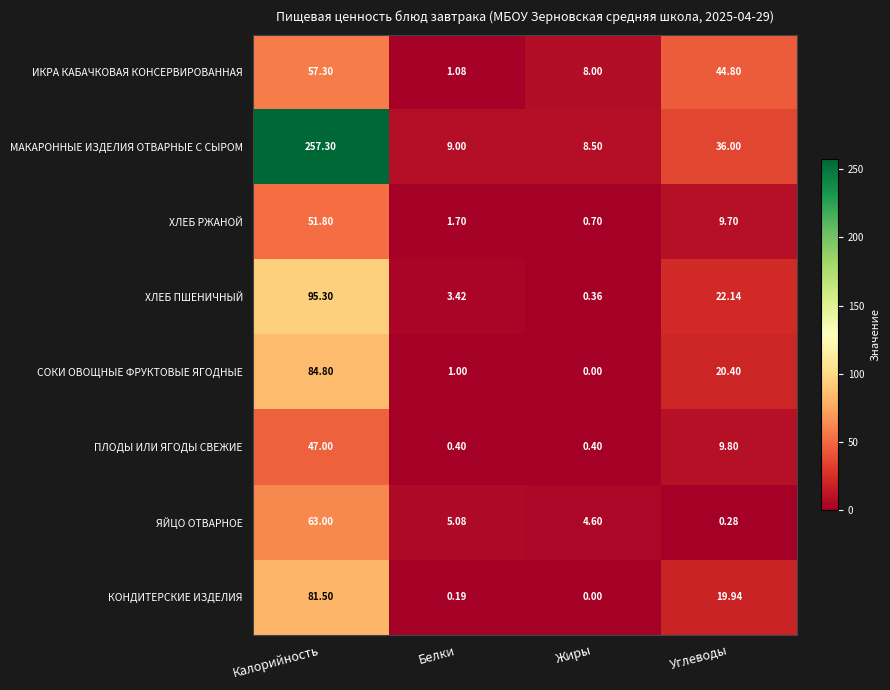

At which category is the sum across all series the highest?

Калорийность